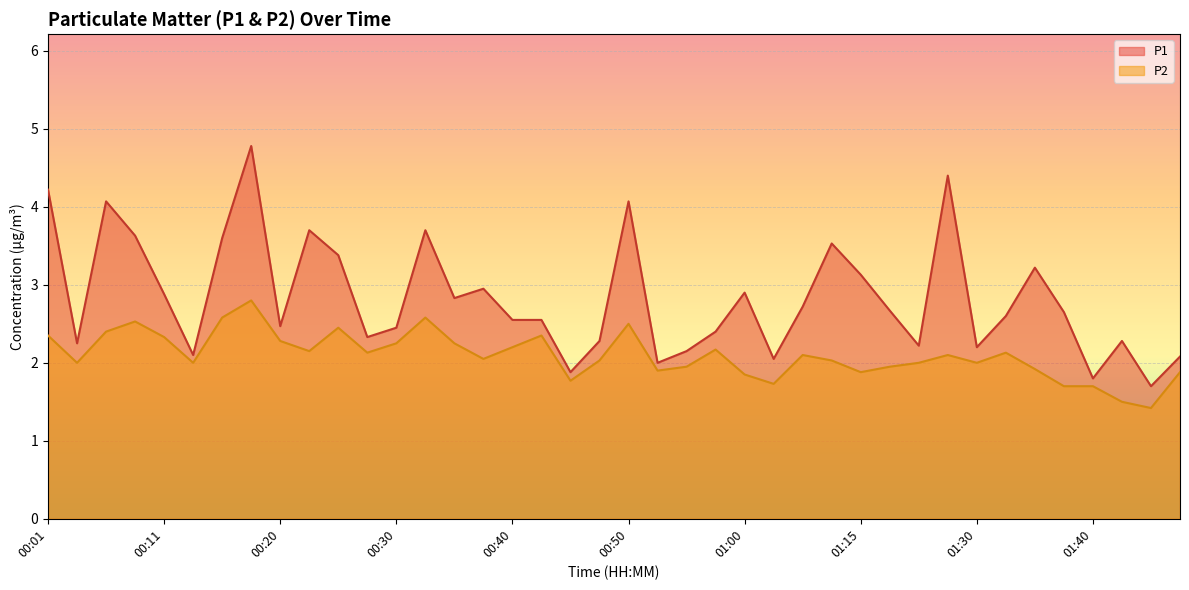

Which has a higher value, 01:02 or 00:13?

00:13